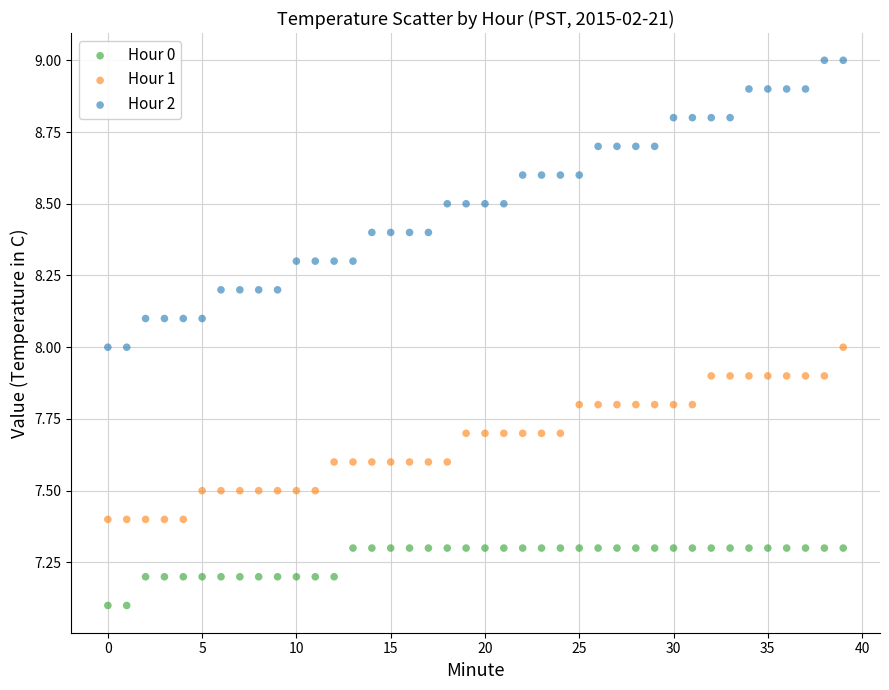

What are all the series names shown in the legend?

Hour 0, Hour 1, Hour 2